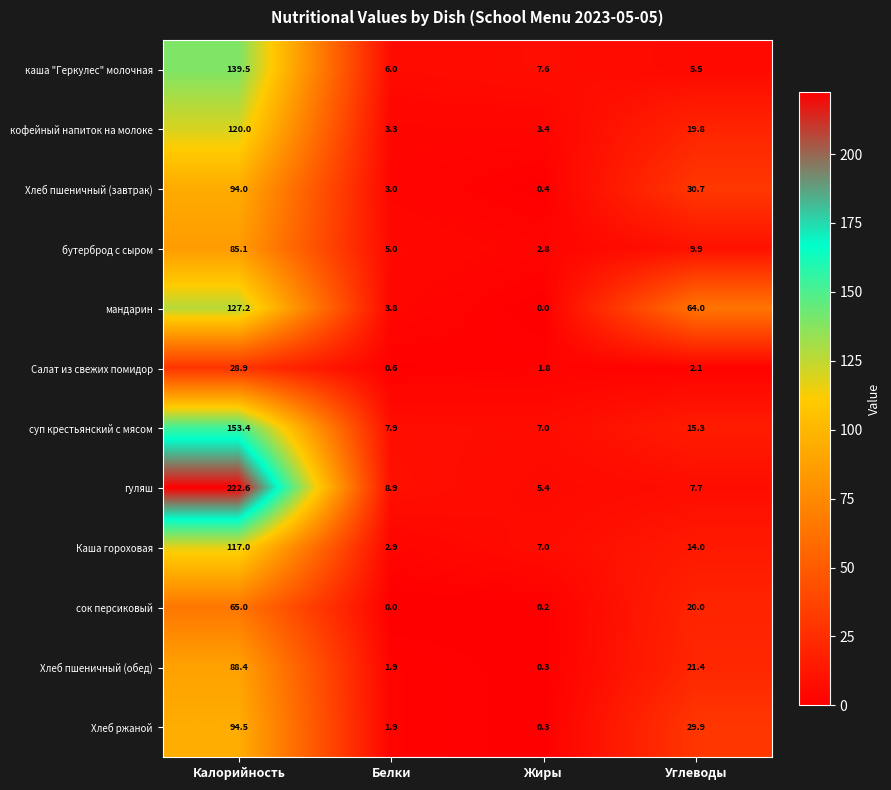

What is the spread (max minus min) of values at Углеводы?

61.9